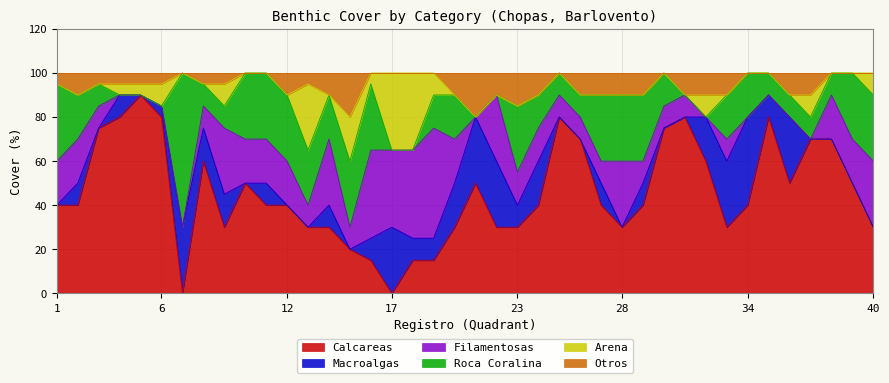

Count the Arena values in the range 0 to 10.

36